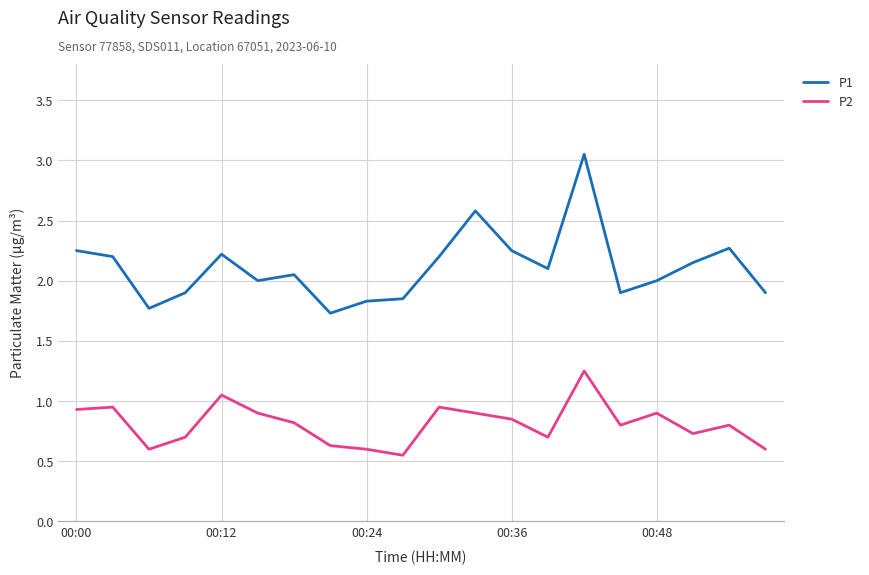

Which series has the largest total across all categories?

P1